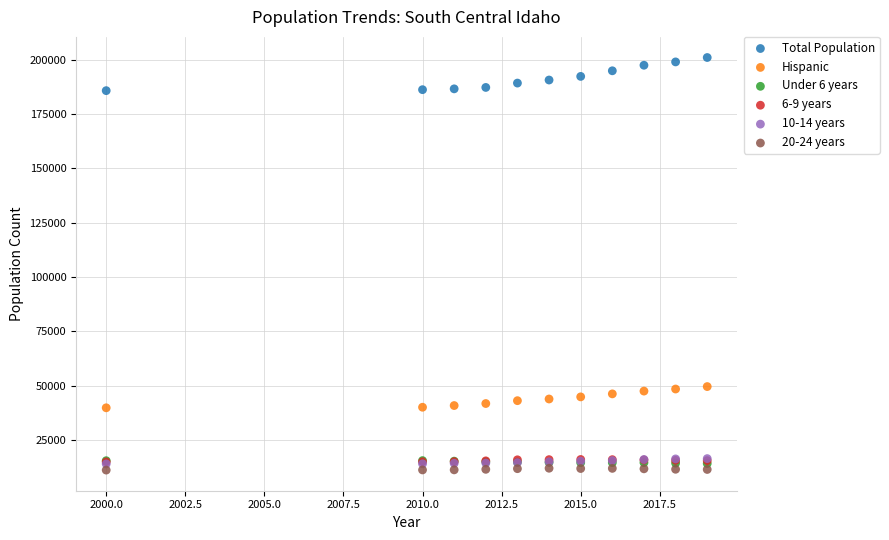

Which series contains the lowest Y value?

20-24 years